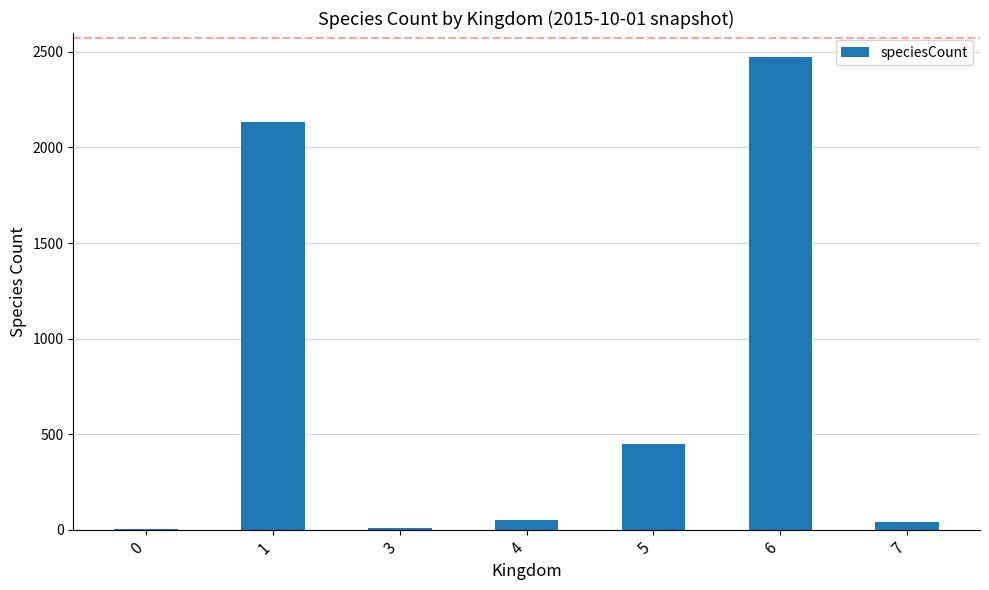

At which category does the chart reach its peak across all series?

6